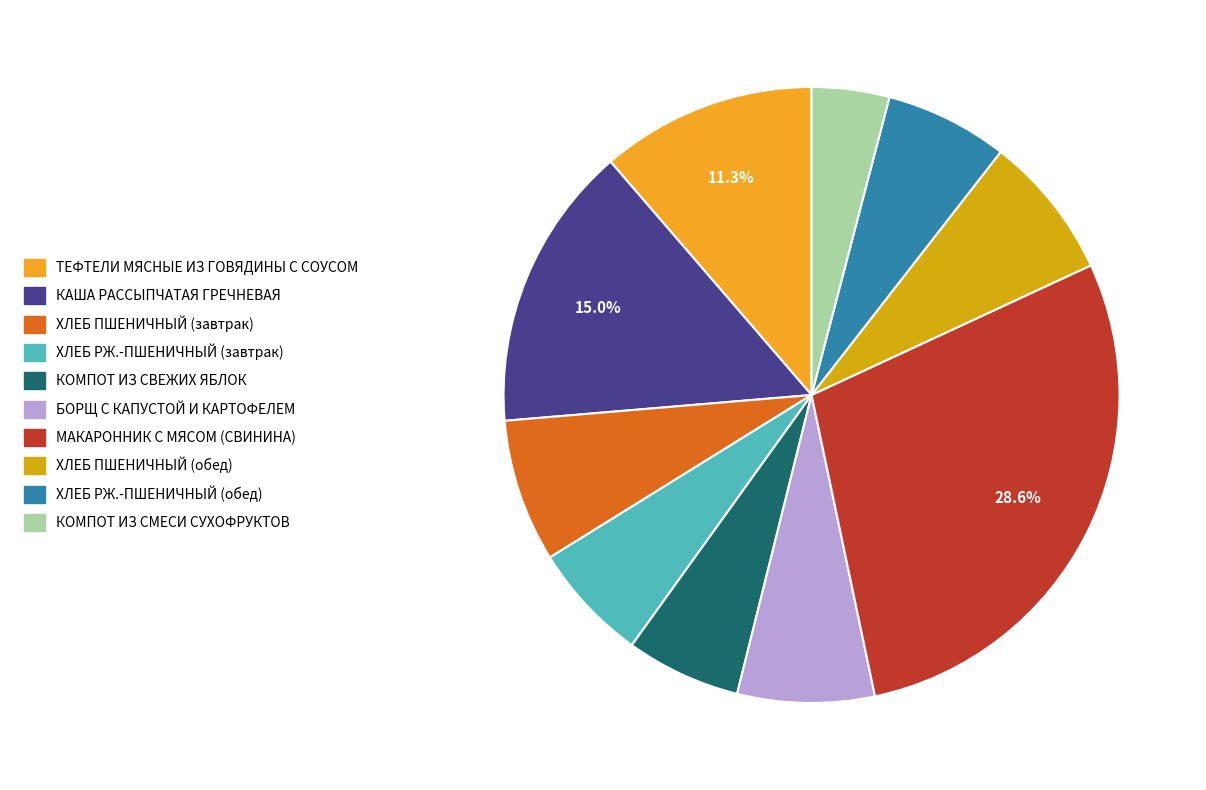

To the nearest percent, what is the average slice percentage?

10%